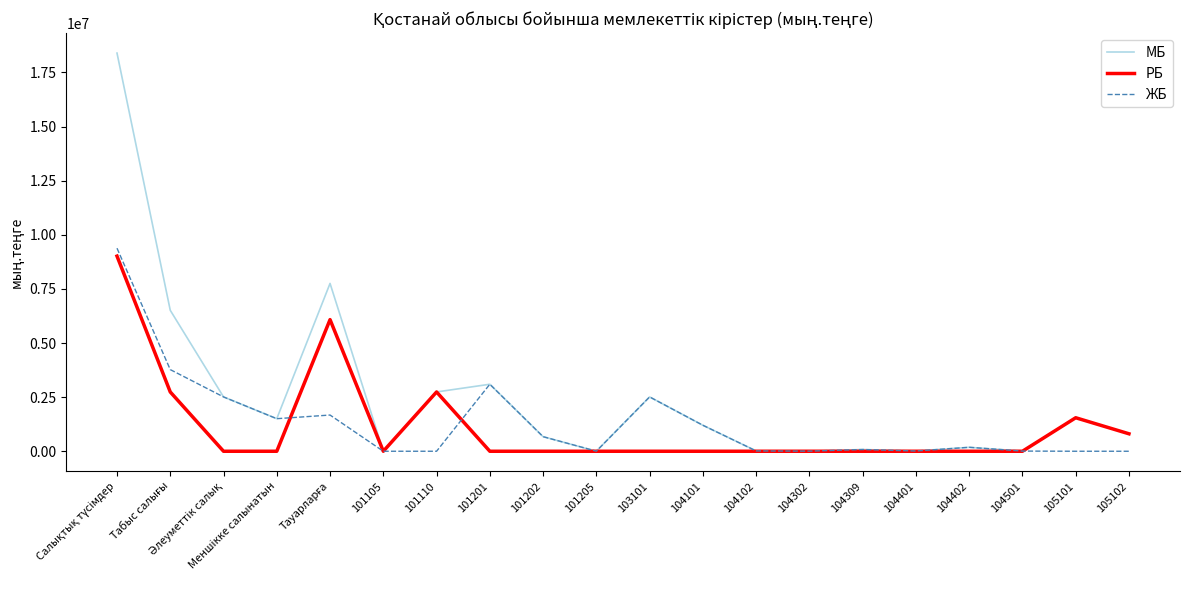

How many lines are shown in the chart?

3